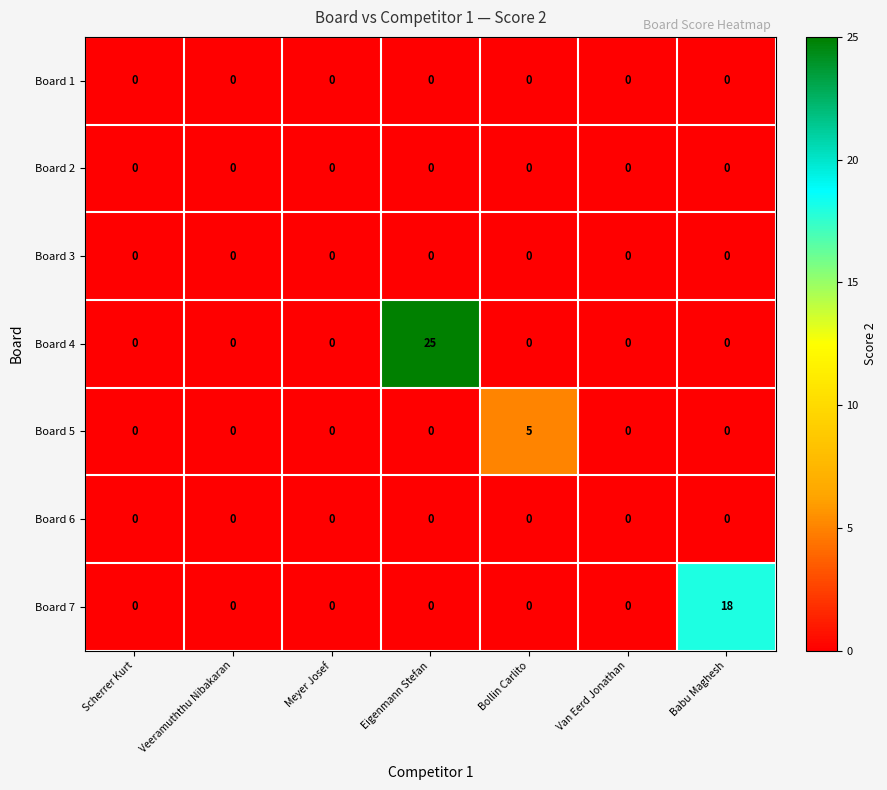

True or false: Board 7 has a value of -6 at Meyer Josef.

False